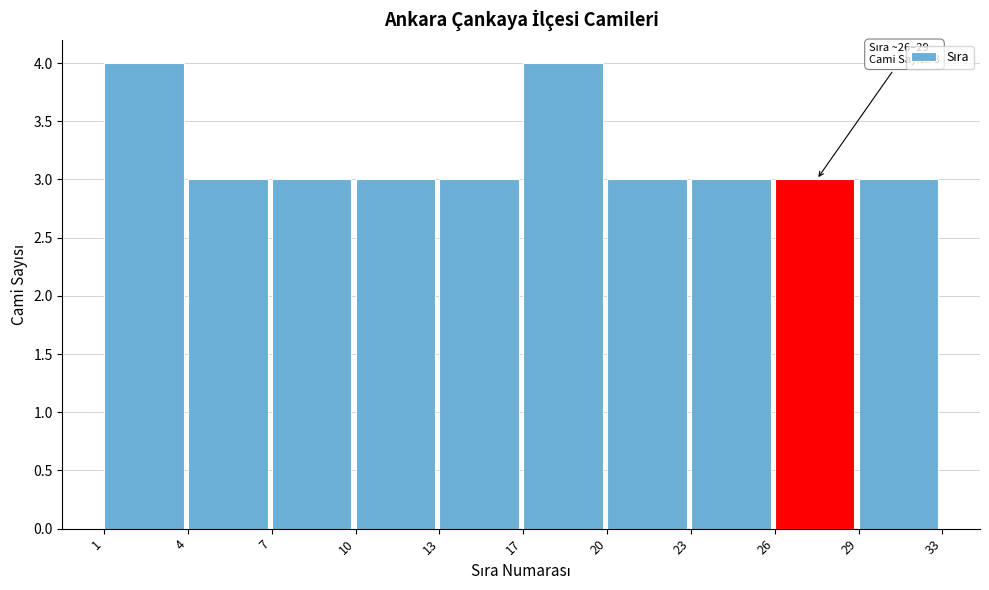

Reading right to left, list all the values displayed in this chart.

29=3	26=3	23=3	20=3	17=4	13=3	10=3	7=3	4=3	1=4